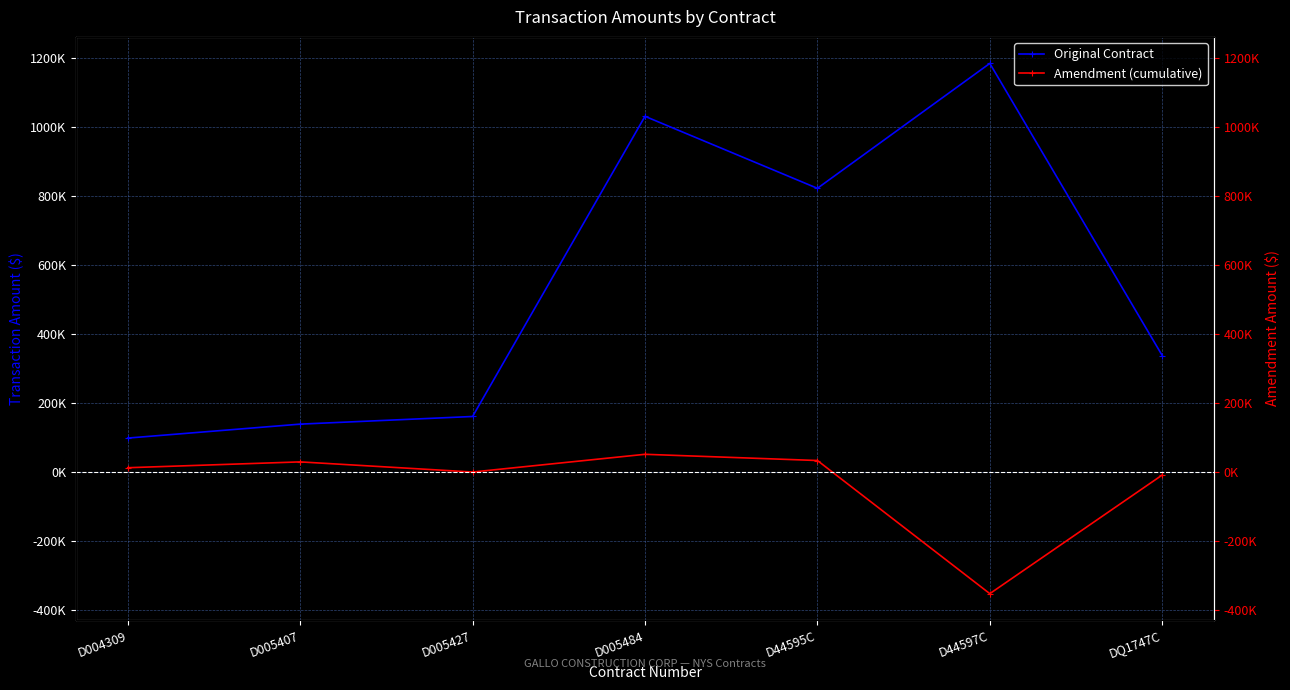

What are all the series names shown in the legend?

Original Contract, Amendment (cumulative)